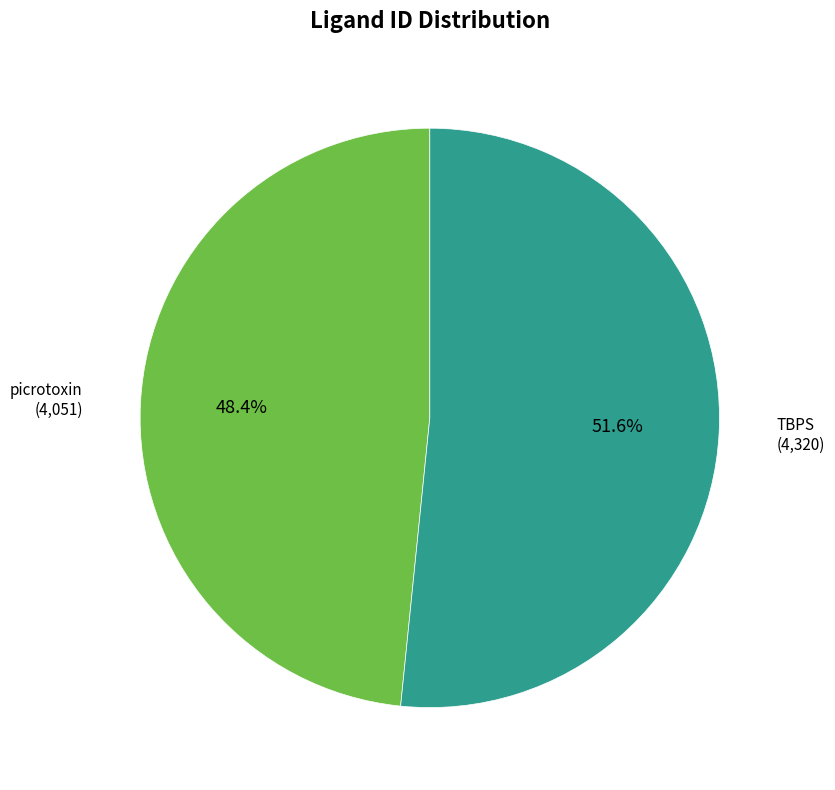

Between picrotoxin and TBPS, which is larger?

TBPS